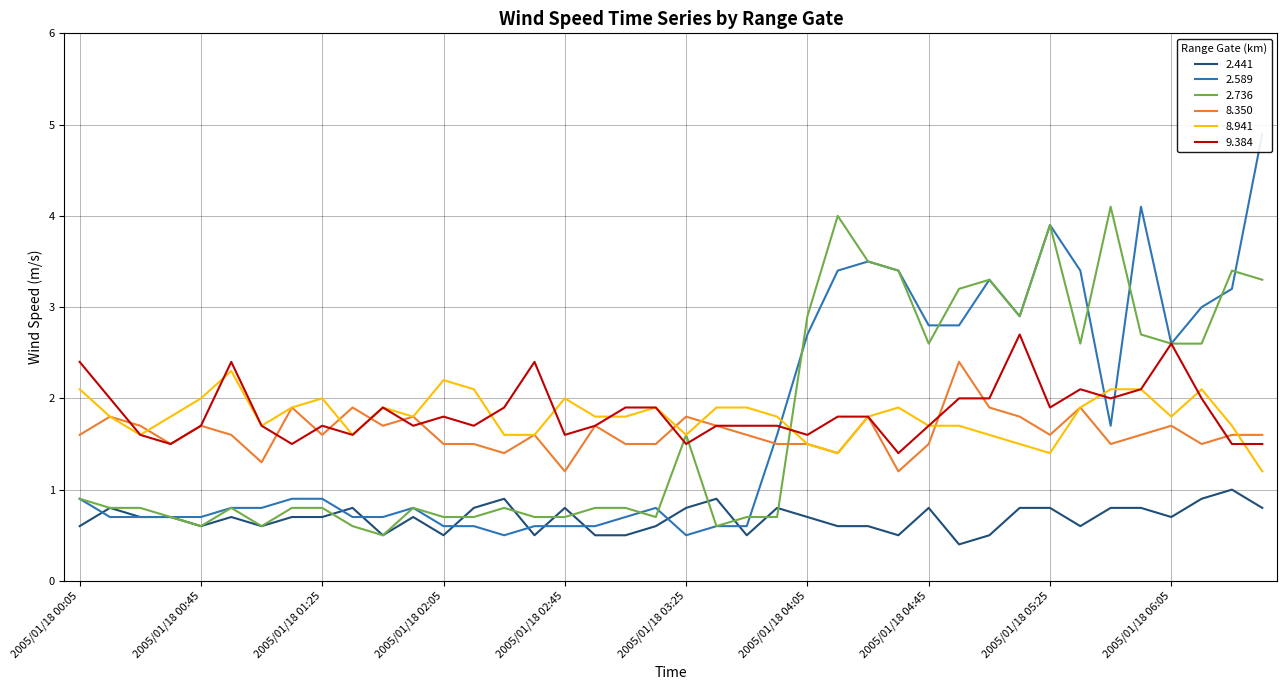

True or false: 2.441 and 2.736 cross at least once.

True